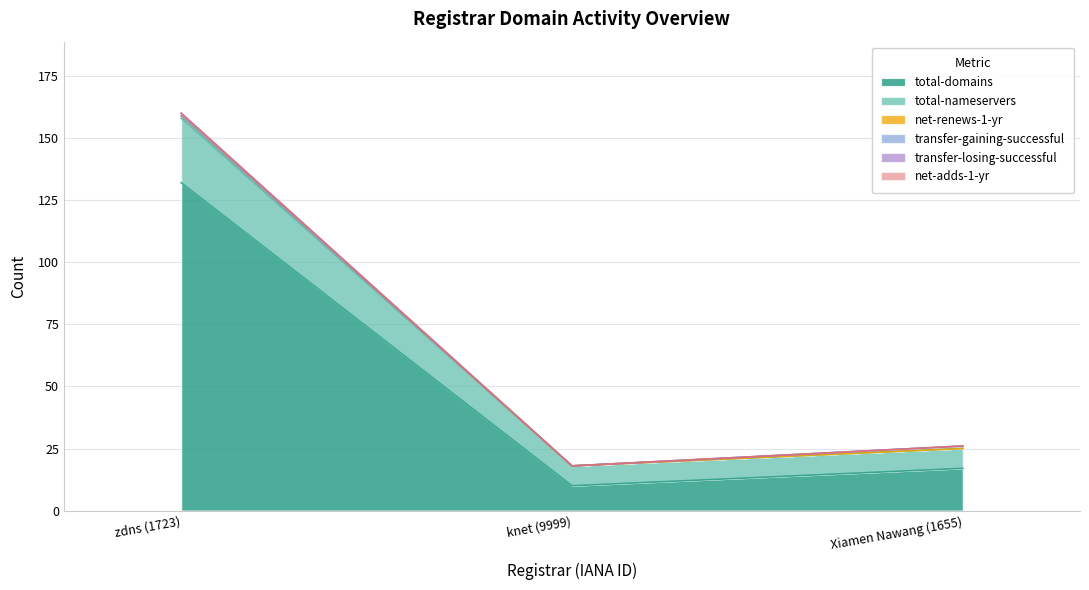

Does the chart display data point markers on the line(s)?

No